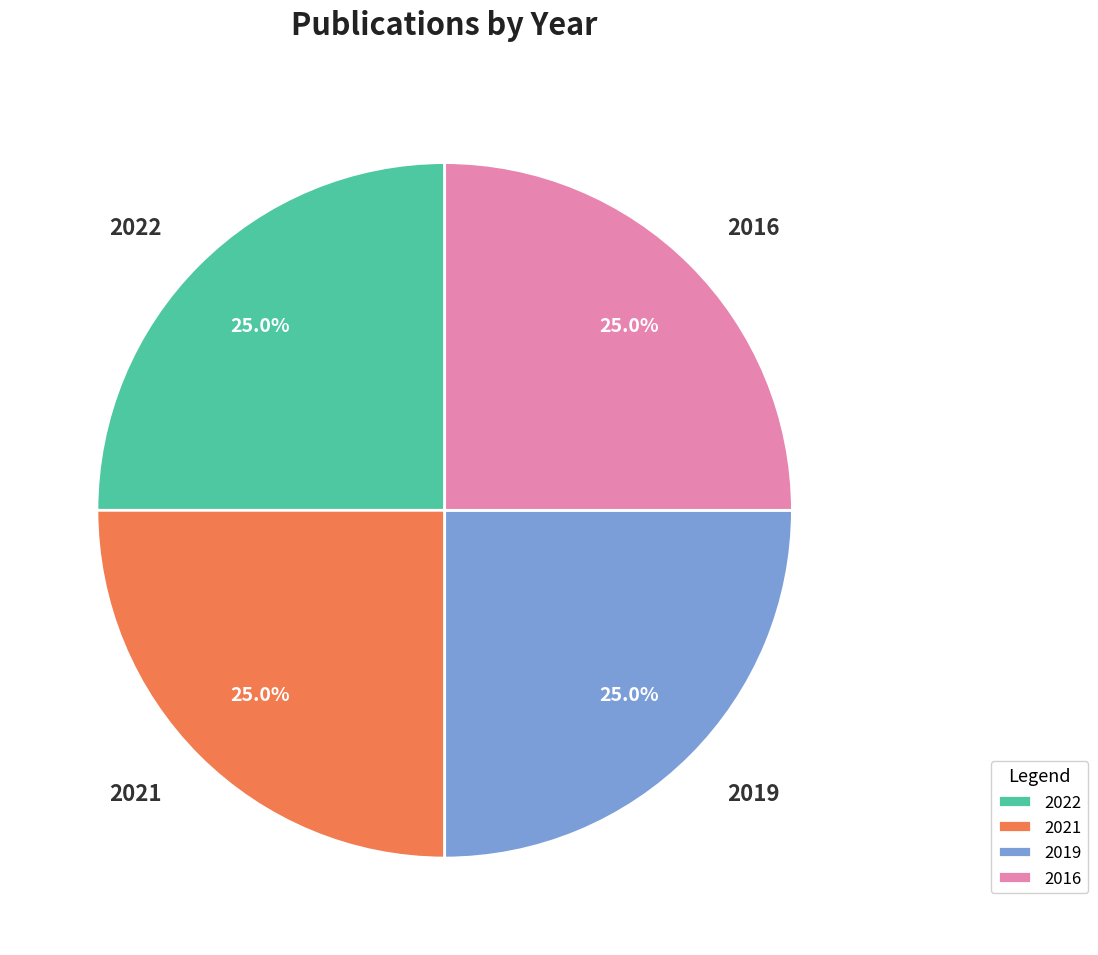

What is the total percentage of 2022 and 2021?

50.0%